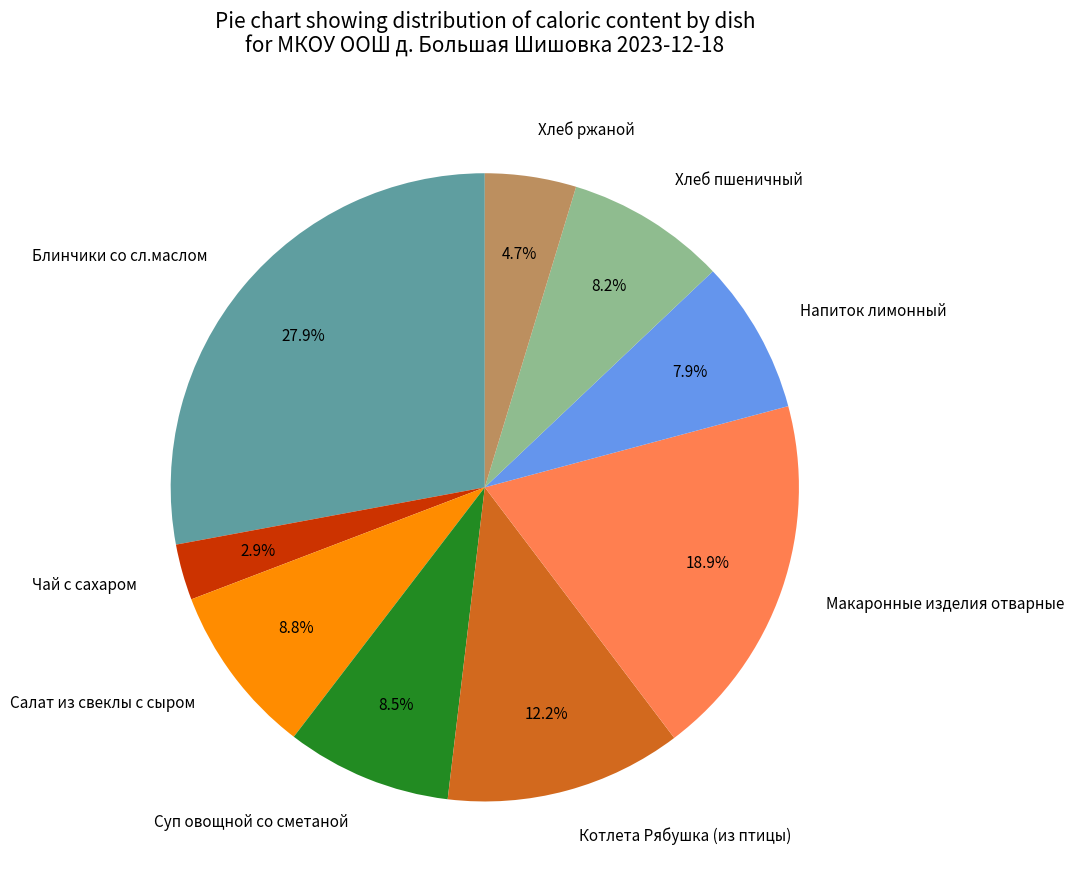

What is the total percentage of Хлеб ржаной and Салат из свеклы с сыром?

13.5%